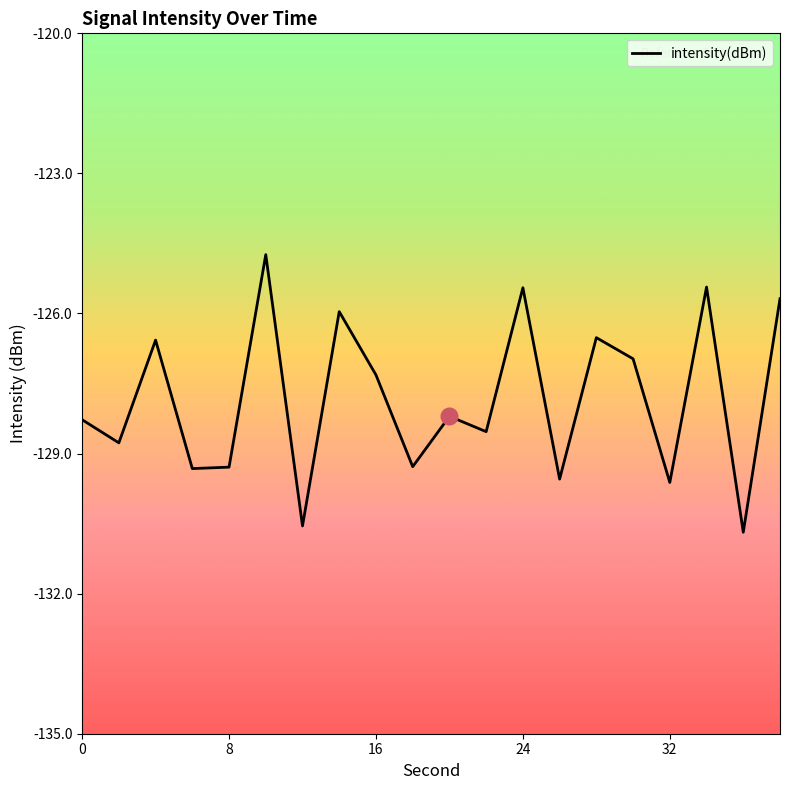

What is the difference between the second highest and minimum values?

5.3